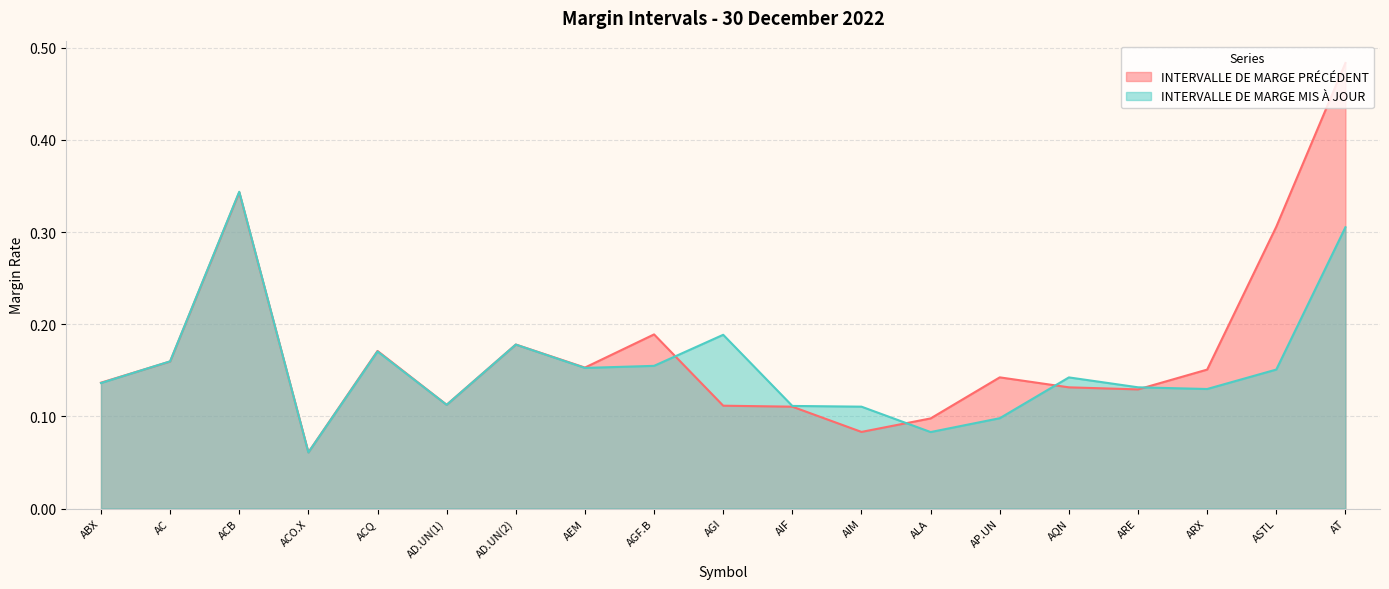

List the series in order of their overall mean, highest first.

INTERVALLE DE MARGE PRÉCÉDENT, INTERVALLE DE MARGE MIS À JOUR